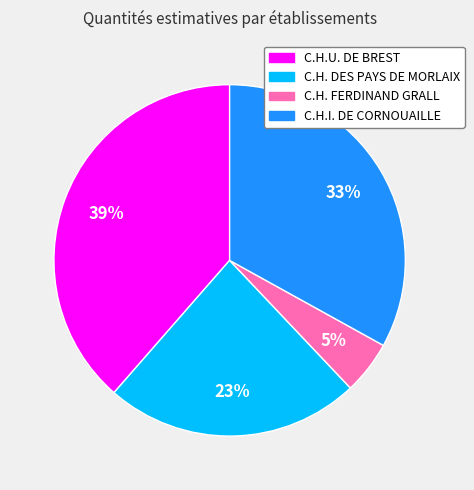

Is it true that C.H.U. DE BREST is 51% of the pie?

False